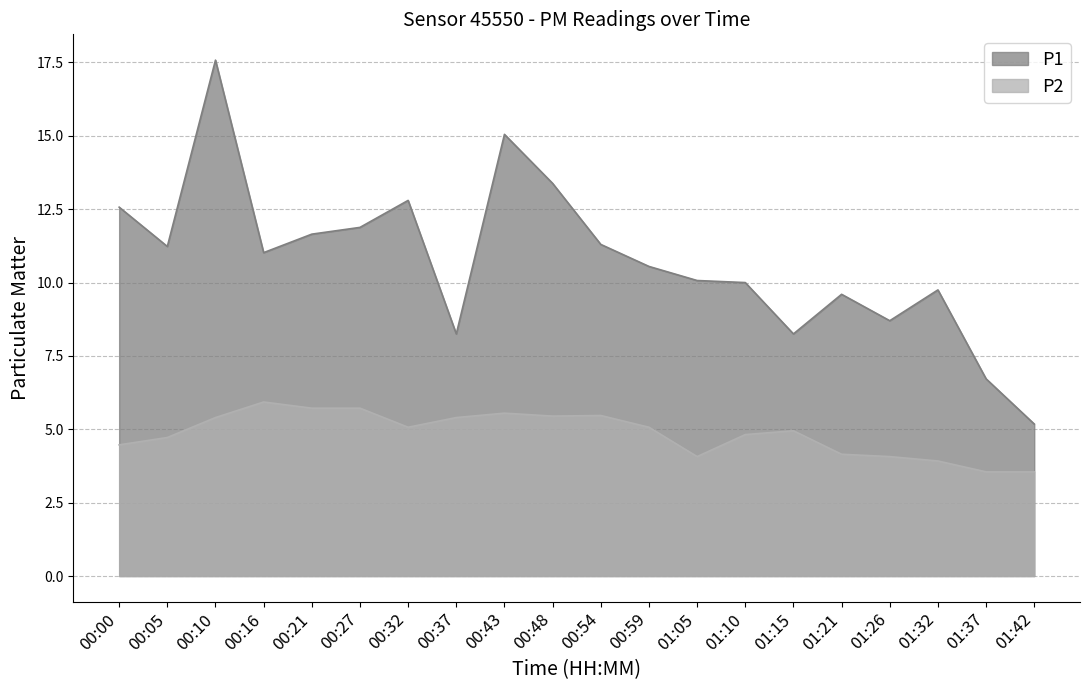

Is it true that P2 equals 3.5 at 01:37?

True